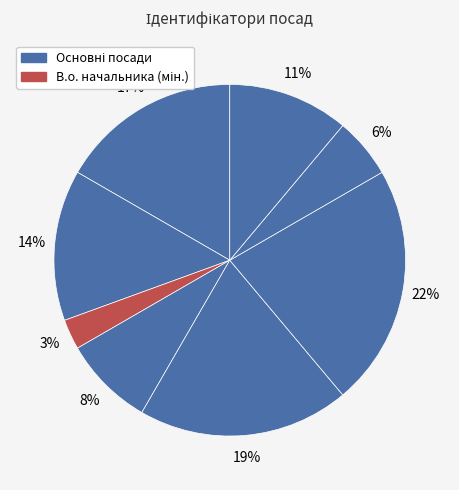

How many slices are in this pie chart?

8